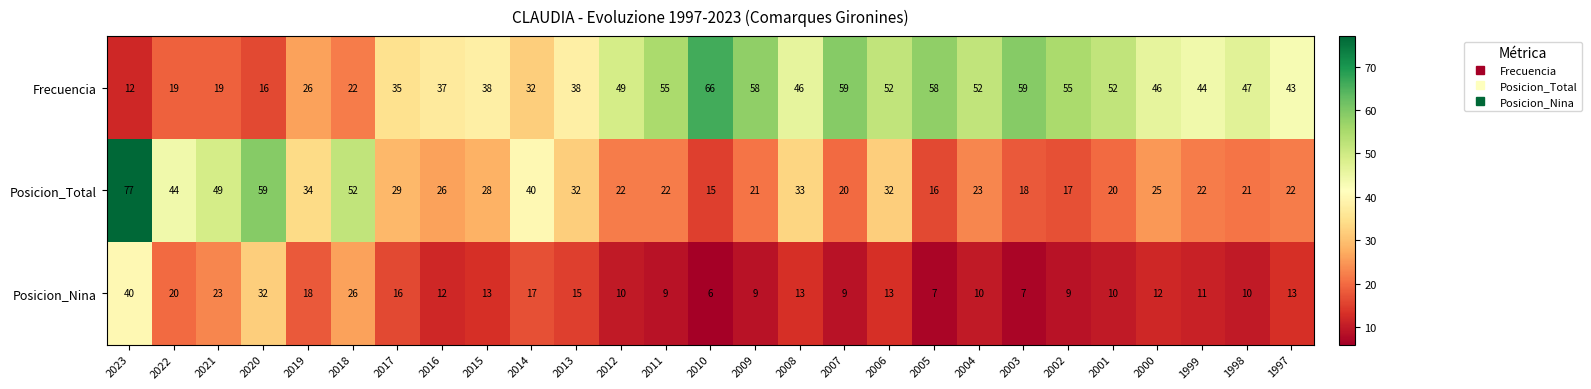

What is the average value of the Posicion_Nina series?

14